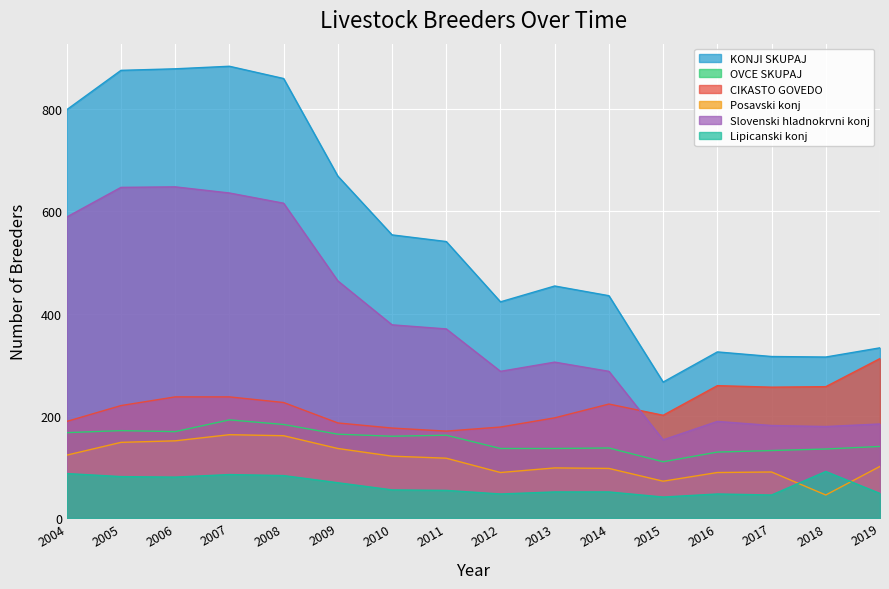

Reading right to left, transcribe all the data shown in this chart.

KONJI SKUPAJ: 2019=333	2018=315	2017=316	2016=325	2015=266	2014=435	2013=454	2012=423	2011=541	2010=554	2009=669	2008=860	2007=884	2006=879	2005=876	2004=799
OVCE SKUPAJ: 2019=140	2018=135	2017=132	2016=129	2015=110	2014=137	2013=136	2012=136	2011=162	2010=160	2009=164	2008=183	2007=192	2006=169	2005=171	2004=167
CIKASTO GOVEDO: 2019=312	2018=257	2017=256	2016=259	2015=201	2014=223	2013=196	2012=178	2011=170	2010=176	2009=186	2008=226	2007=237	2006=237	2005=220	2004=189
Posavski konj: 2019=101	2018=45	2017=90	2016=89	2015=72	2014=97	2013=98	2012=89	2011=117	2010=121	2009=136	2008=161	2007=163	2006=151	2005=148	2004=123
Slovenski hladnokrvni konj: 2019=184	2018=179	2017=181	2016=189	2015=153	2014=287	2013=305	2012=287	2011=370	2010=378	2009=464	2008=616	2007=636	2006=648	2005=647	2004=589
Lipicanski konj: 2019=48	2018=91	2017=45	2016=47	2015=41	2014=51	2013=51	2012=47	2011=54	2010=55	2009=69	2008=83	2007=85	2006=80	2005=81	2004=87